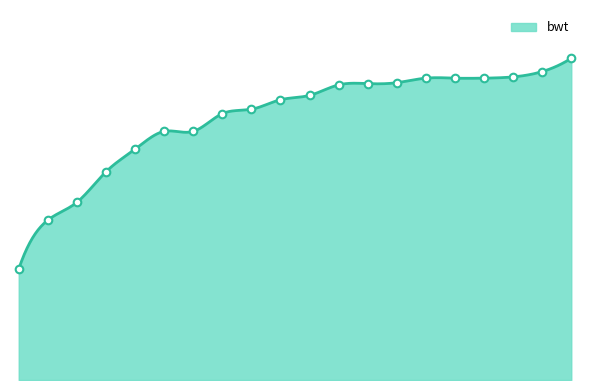

Is this an area chart (filled region under the line)?

Yes